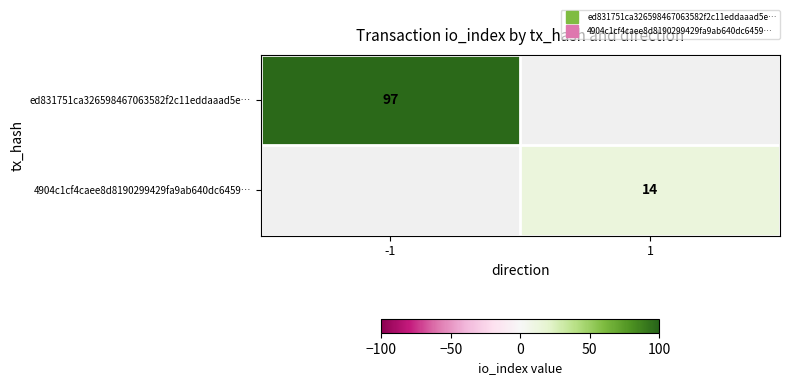

At which label does 4904c1cf4caee8d8190299429fa9ab640dc6459… reach its peak?

-1